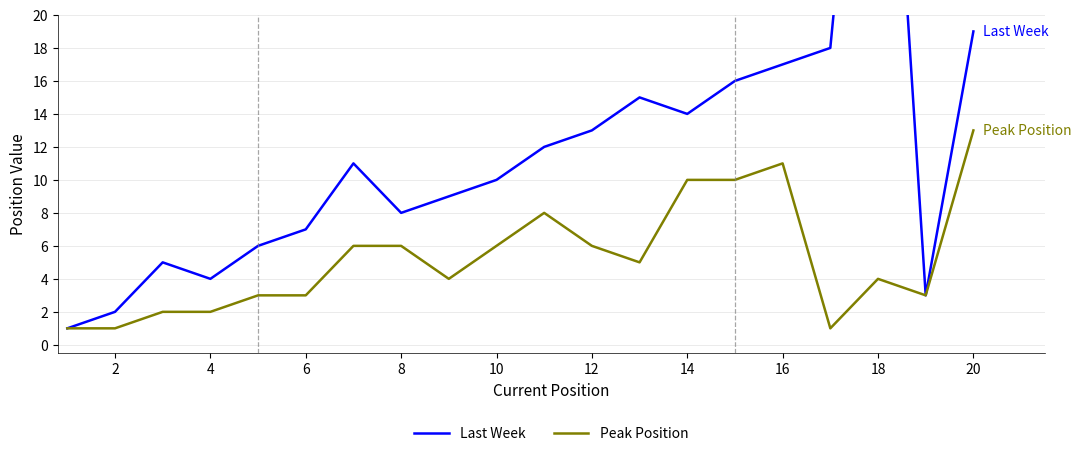

Rank the series by their maximum value, from lowest to highest.

Peak Position, Last Week